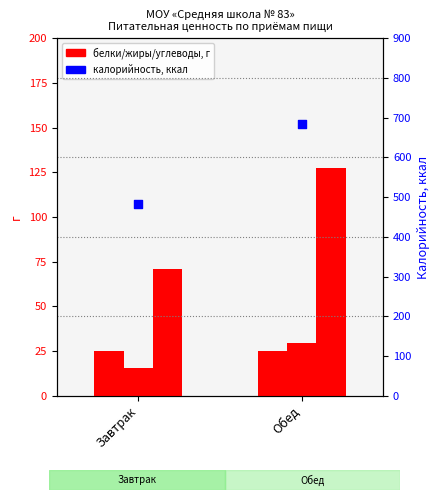

Is the value of Калорийность at Обед greater than the value of Жиры, г at Обед?

Yes